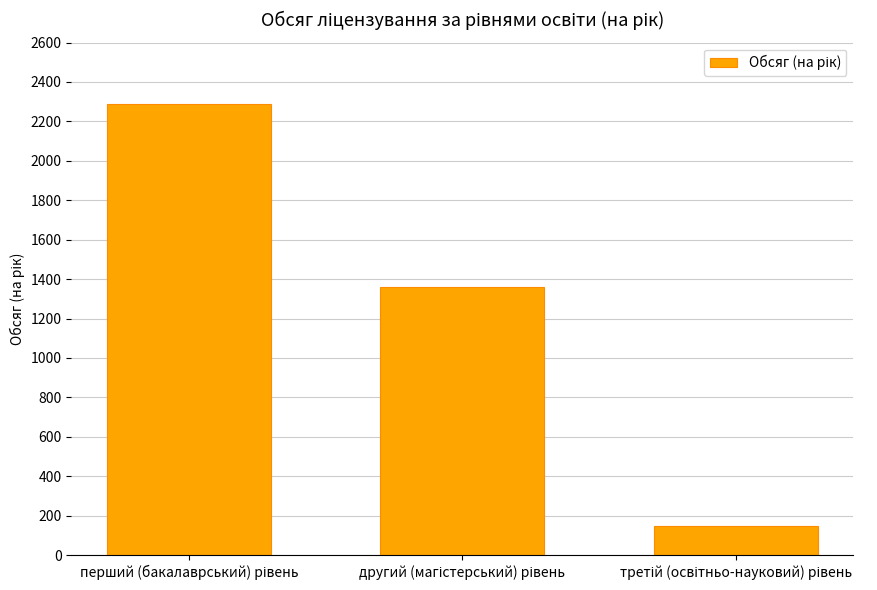

What is the difference between the maximum and second lowest values?

932